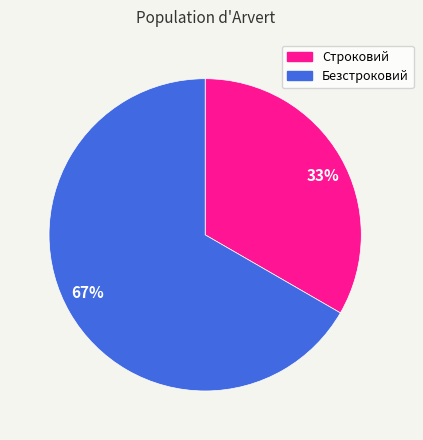

To the nearest percent, what is the average slice percentage?

50%